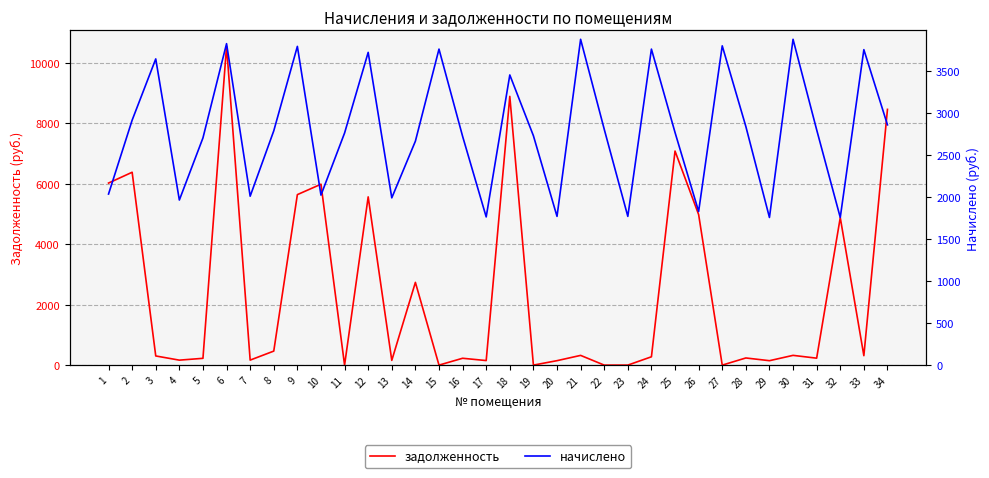

How many lines are shown in the chart?

2